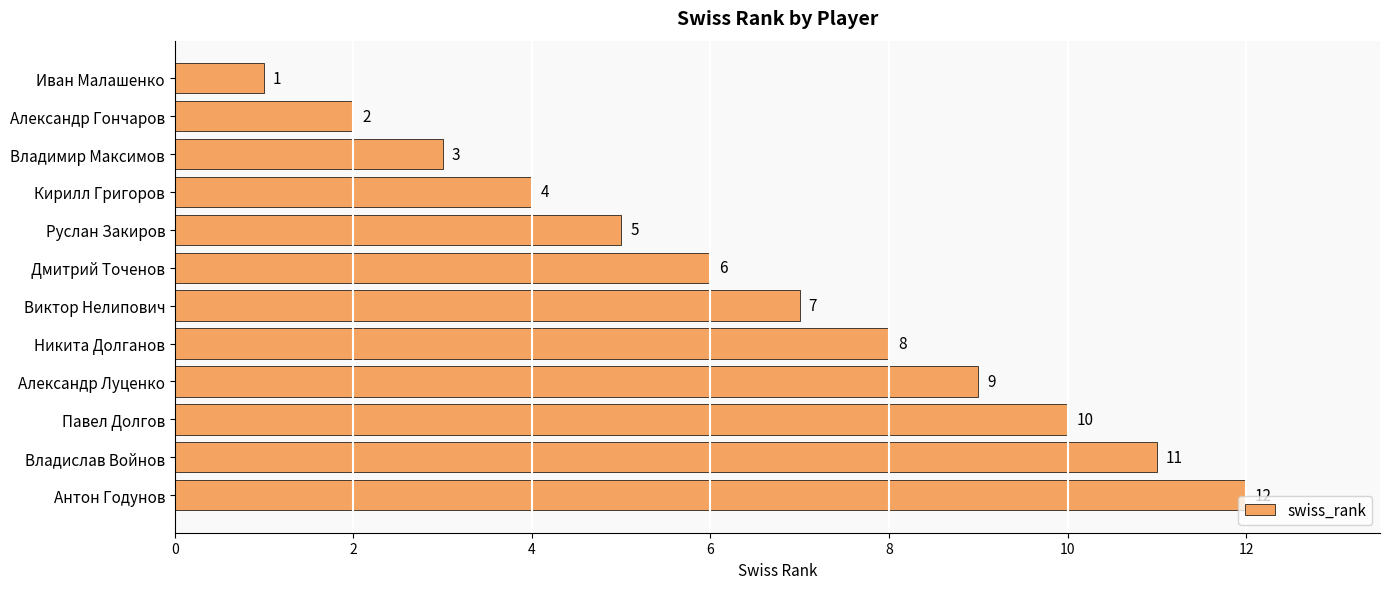

What is the label of the 6th bar from the top?

Дмитрий Точенов